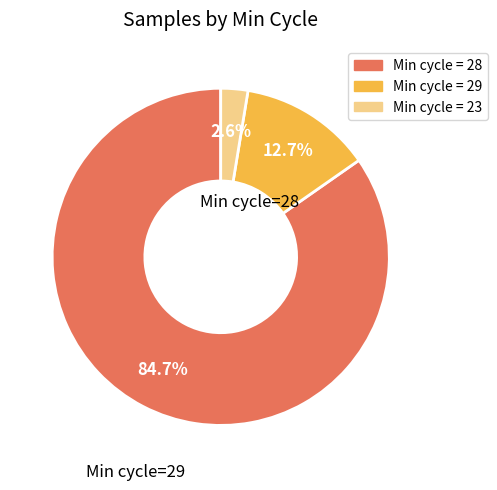

How many slices are in this pie chart?

3